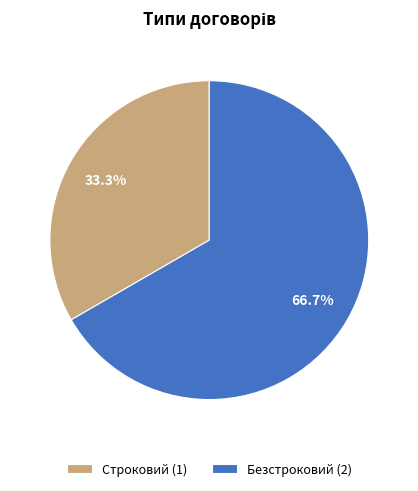

Does any single category account for the majority?

Yes